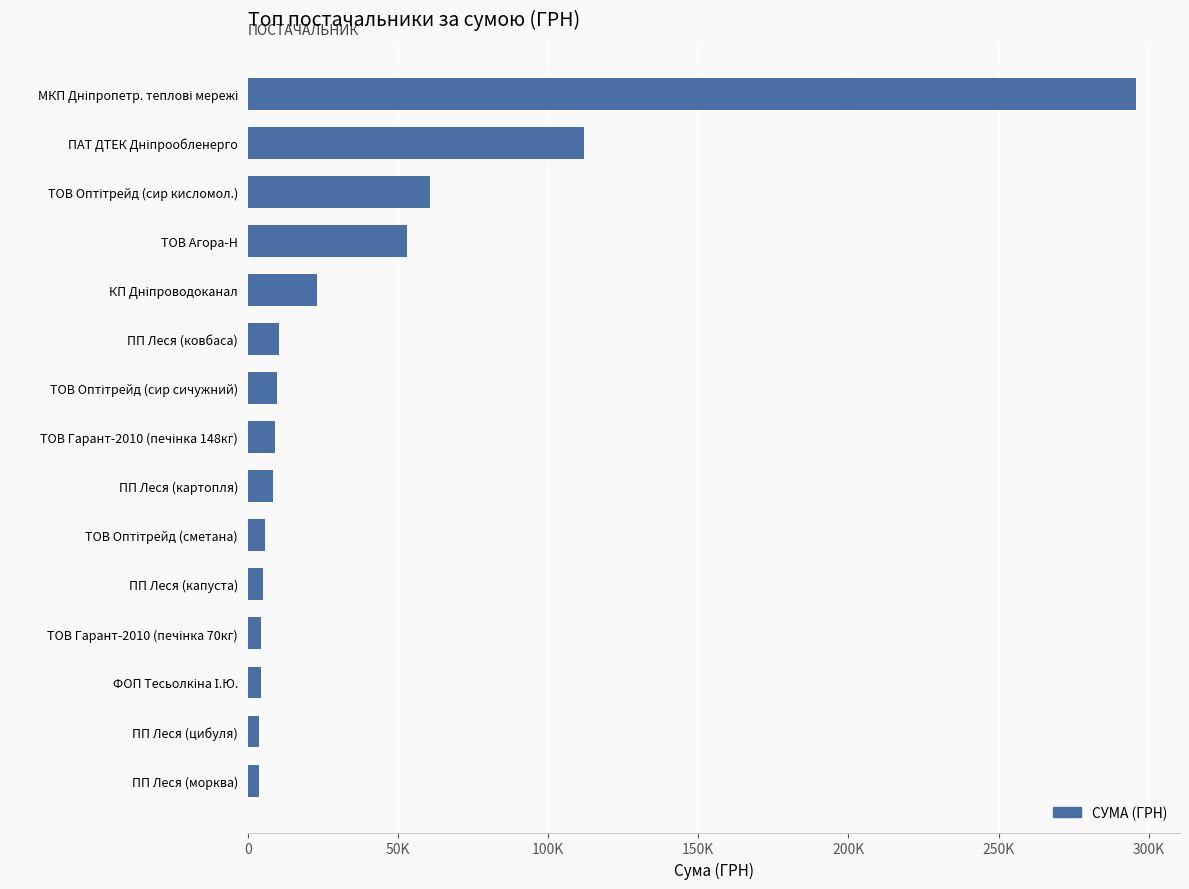

What is the average value?

40633.7